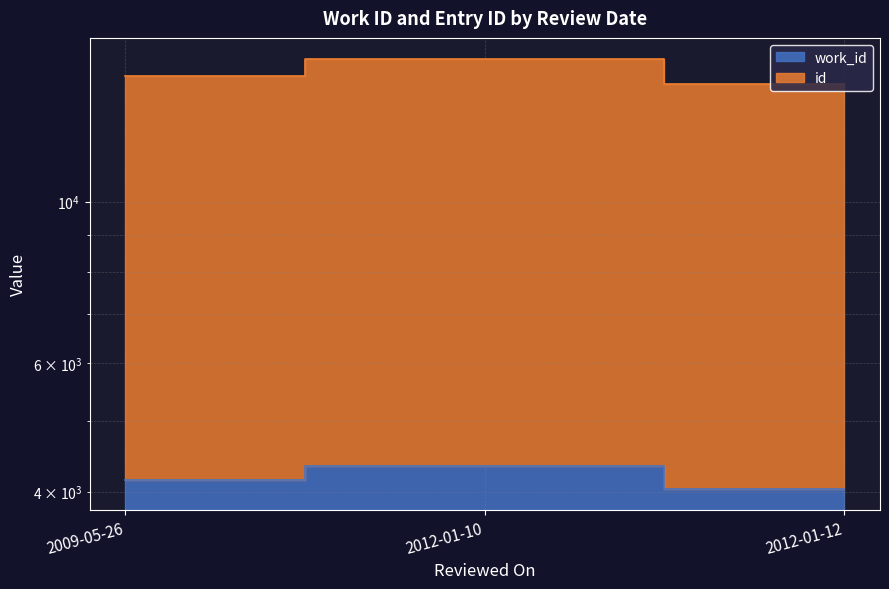

What is the maximum value for id?

15680